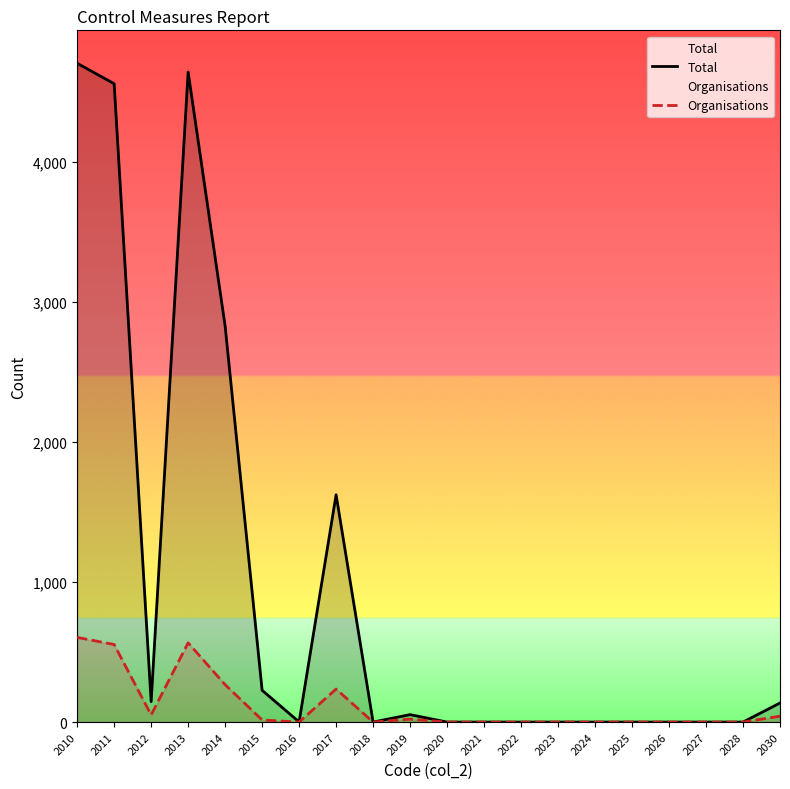

At which category does Total reach its first local peak?

2013